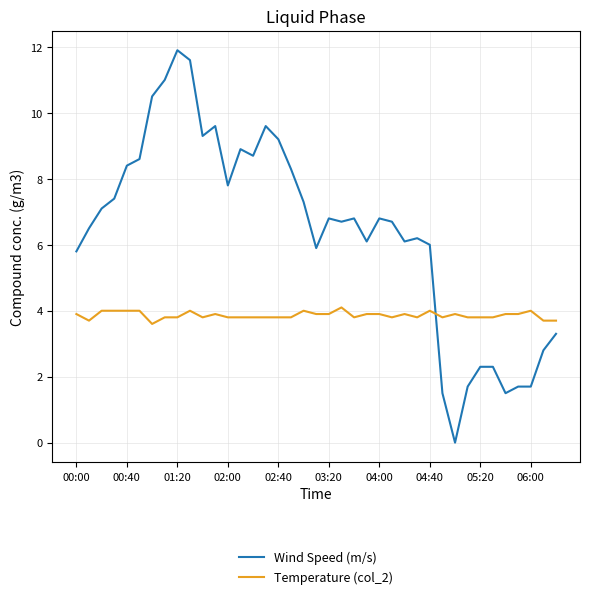

Rank the series by their average value, from highest to lowest.

Wind Speed (m/s), Temperature (col_2)